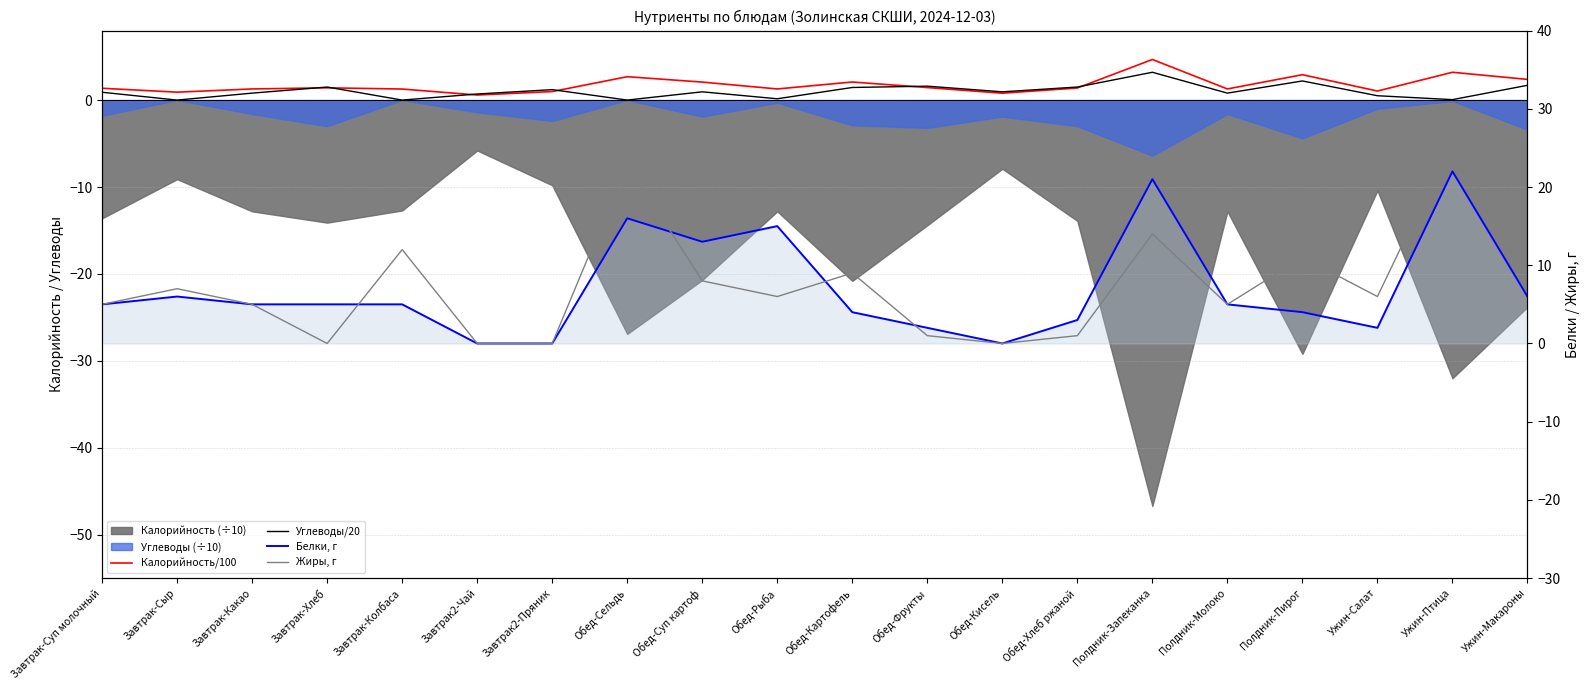

Where is the first local minimum for Углеводы/20?

Завтрак-Сыр